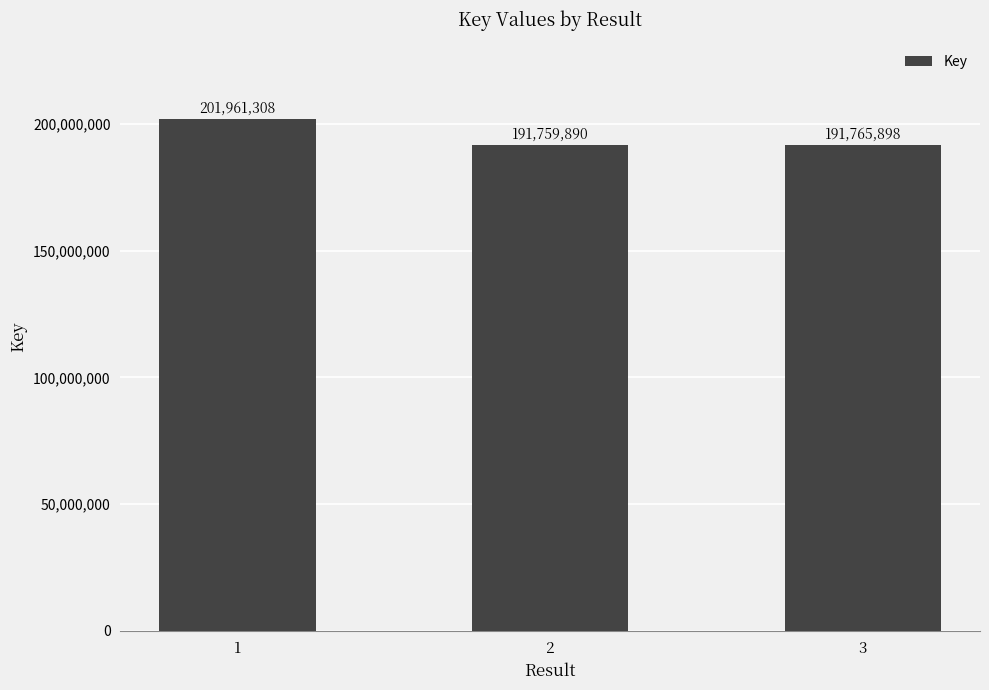

What is the minimum value shown in the chart?

191759890